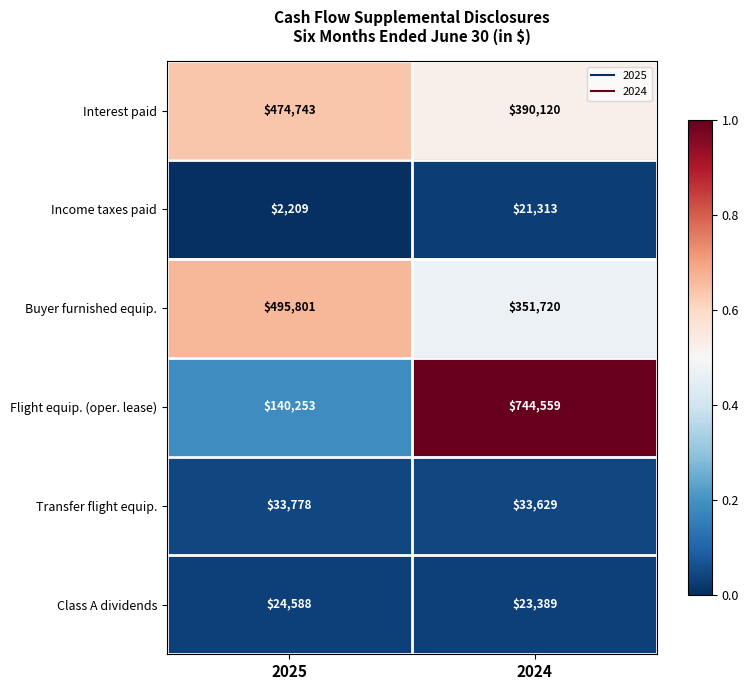

At which label is Flight equip. (oper. lease) closest to 442406?

2025